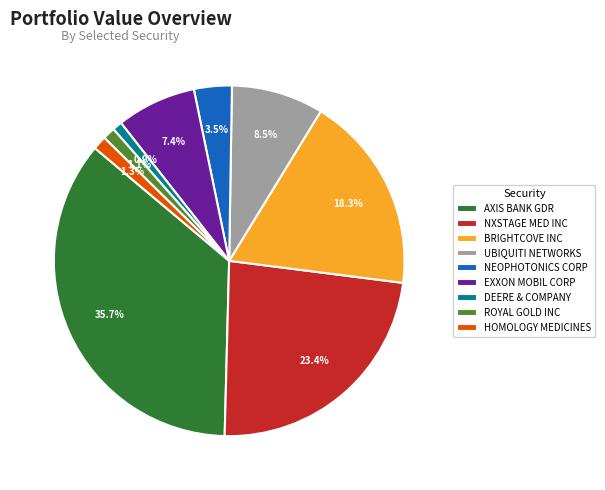

What is the largest slice in the pie chart?

AXIS BANK GDR